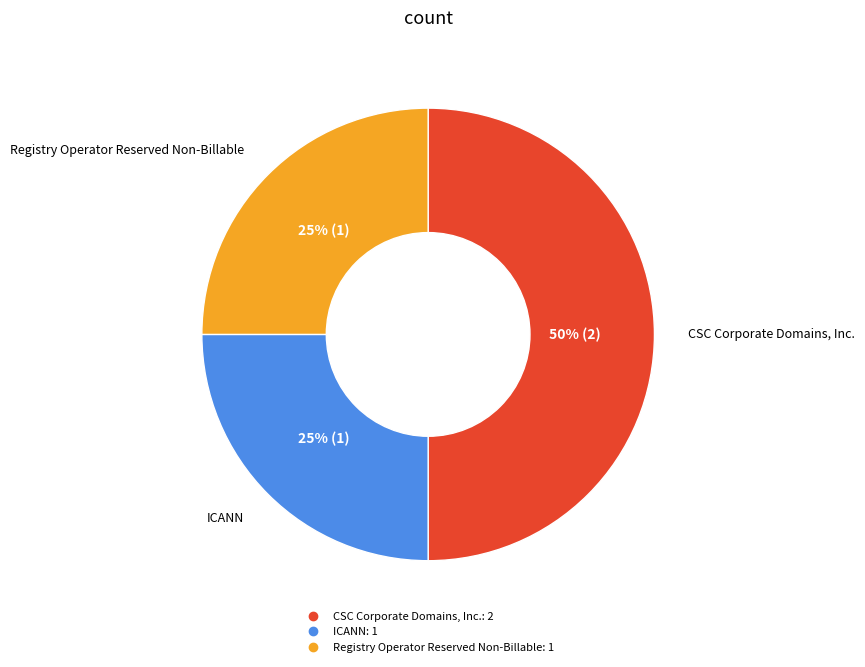

To the nearest percent, what portion does CSC Corporate Domains, Inc. represent?

50%